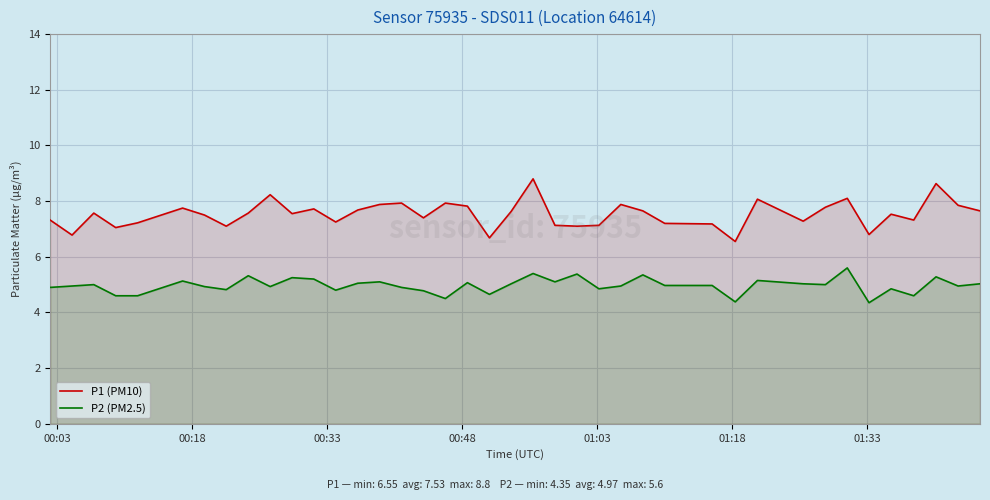

Does the chart display data point markers on the line(s)?

No